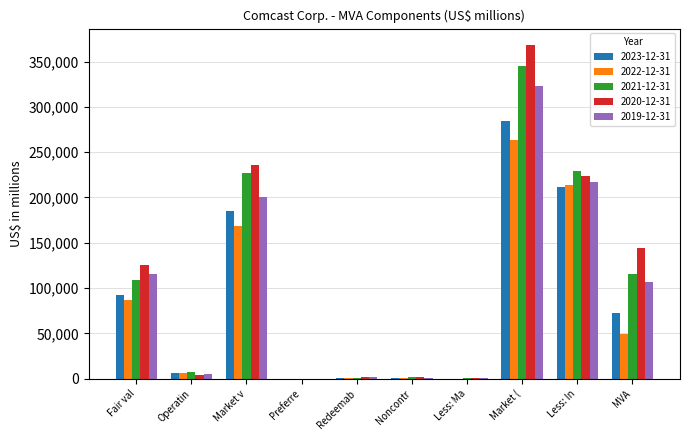

At which category is the sum across all series the highest?

Market (